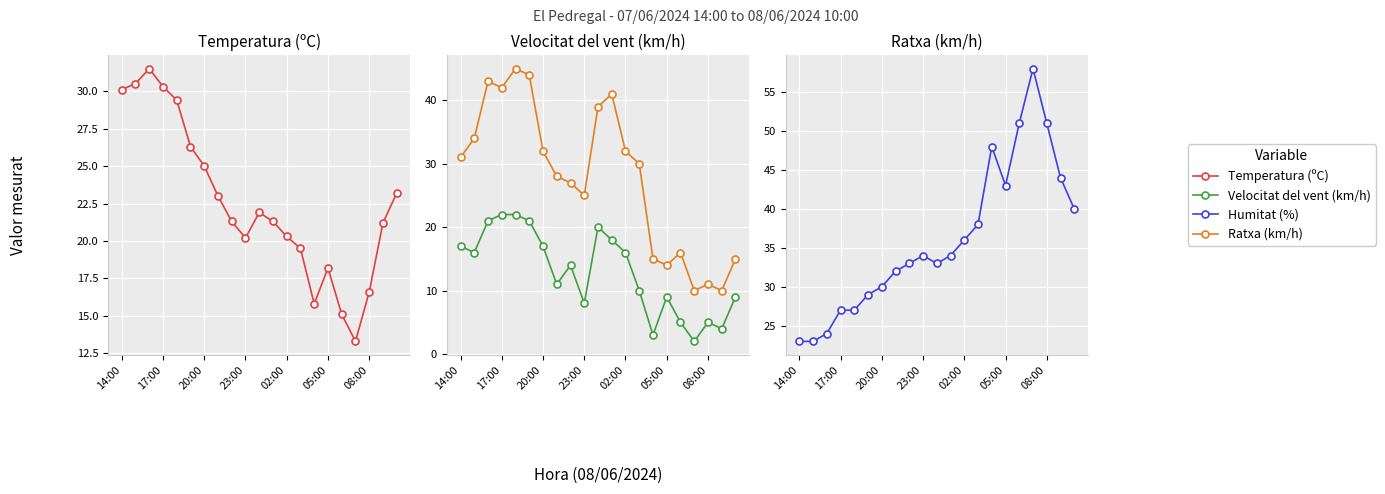

What are all the series names shown in the legend?

Temperatura (ºC), Velocitat del vent (km/h), Ratxa (km/h), Humitat (%)